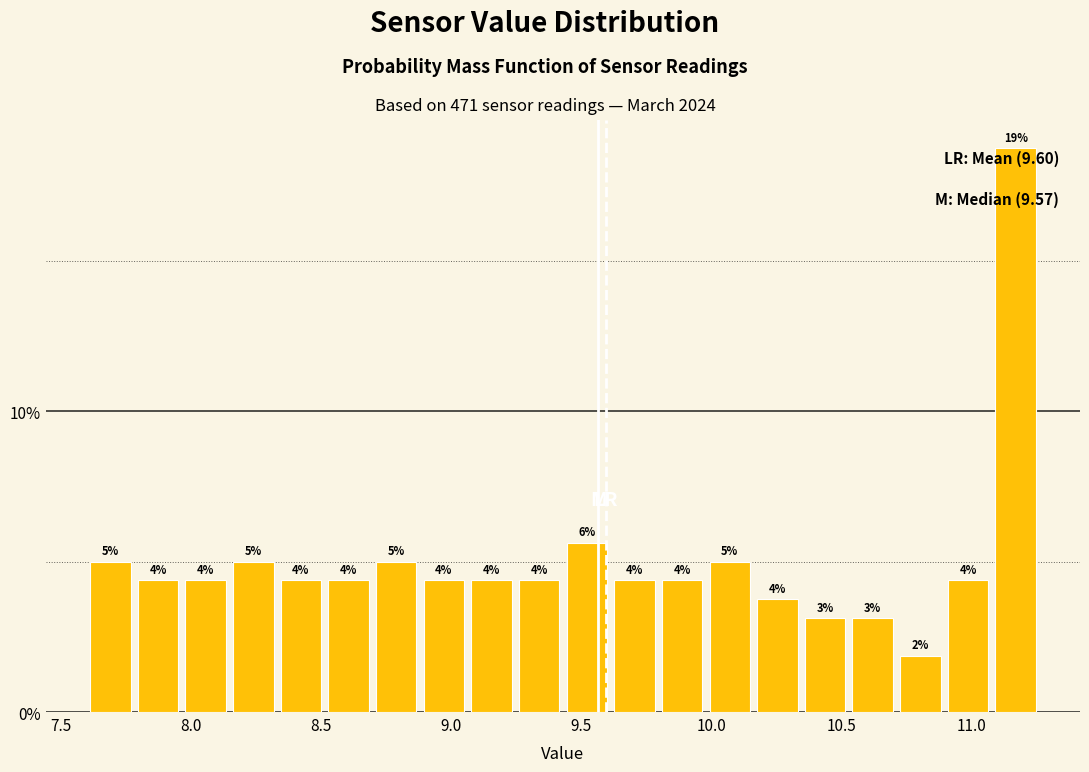

Read against the x-axis, roughly where is the centre of the tallest bar?

11.15